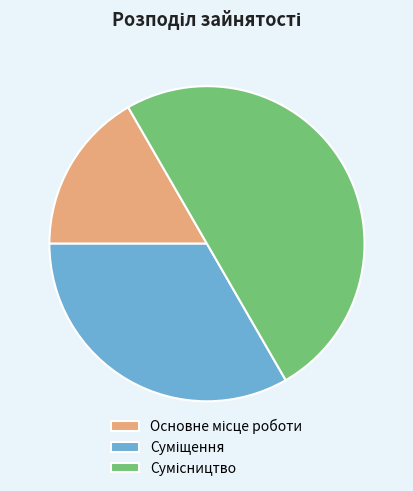

True or false: Сумісництво accounts for 38% of the total.

False